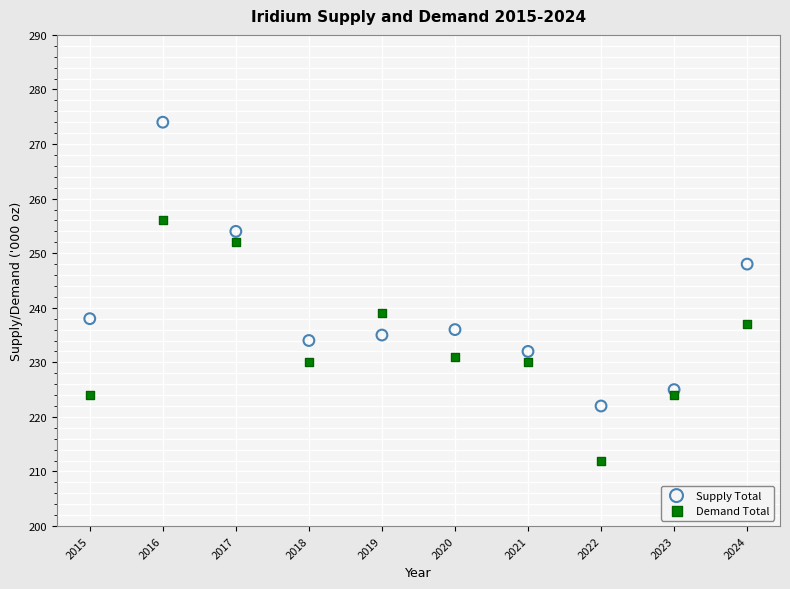

Which series reaches the maximum Y coordinate?

Supply Total